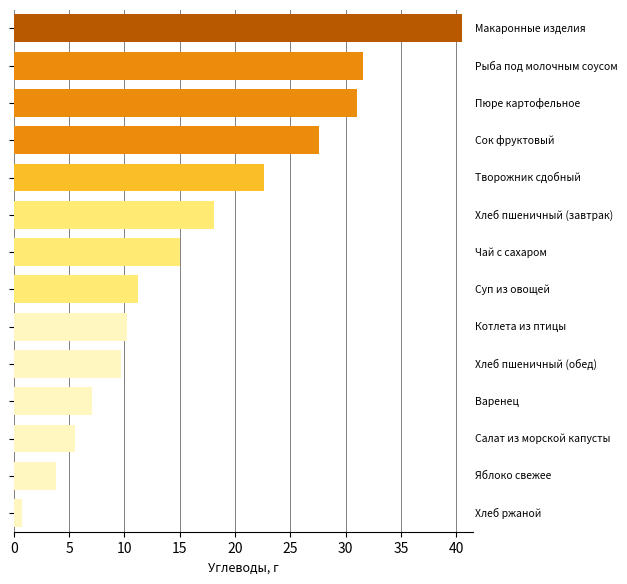

What is the label of the 13th bar from the left?

Яблоко свежее